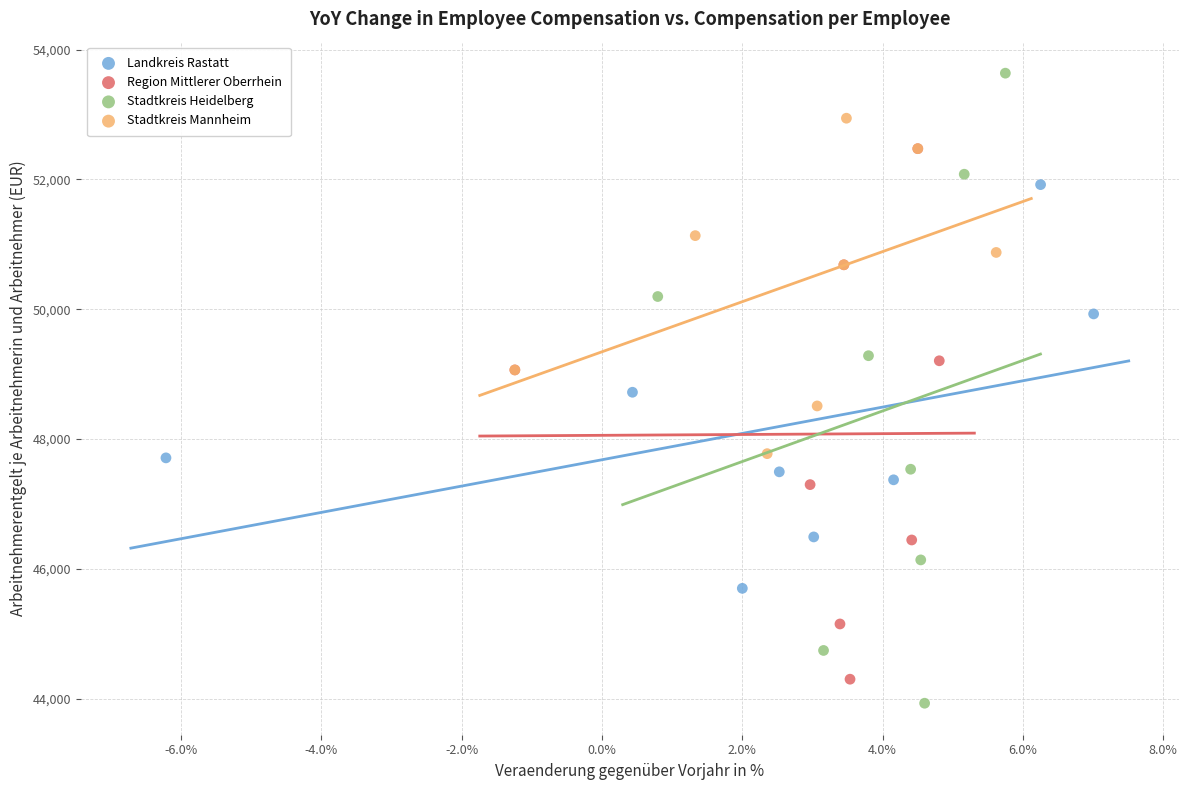

Which series contains the lowest Y value?

Stadtkreis Heidelberg